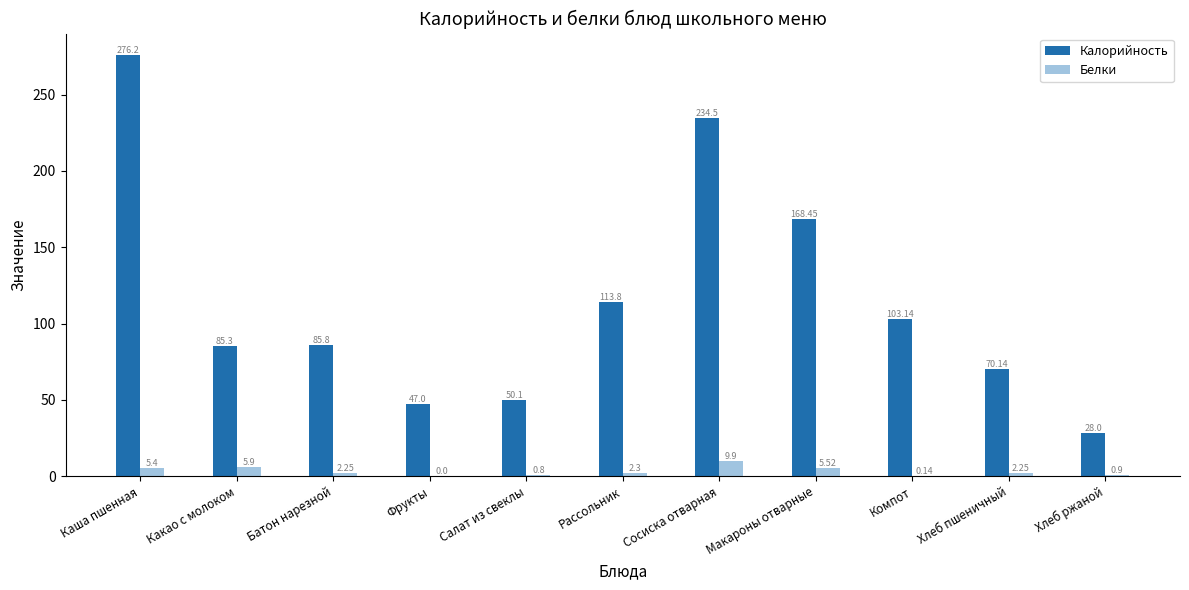

Which label corresponds to the largest value in the chart?

Каша пшенная